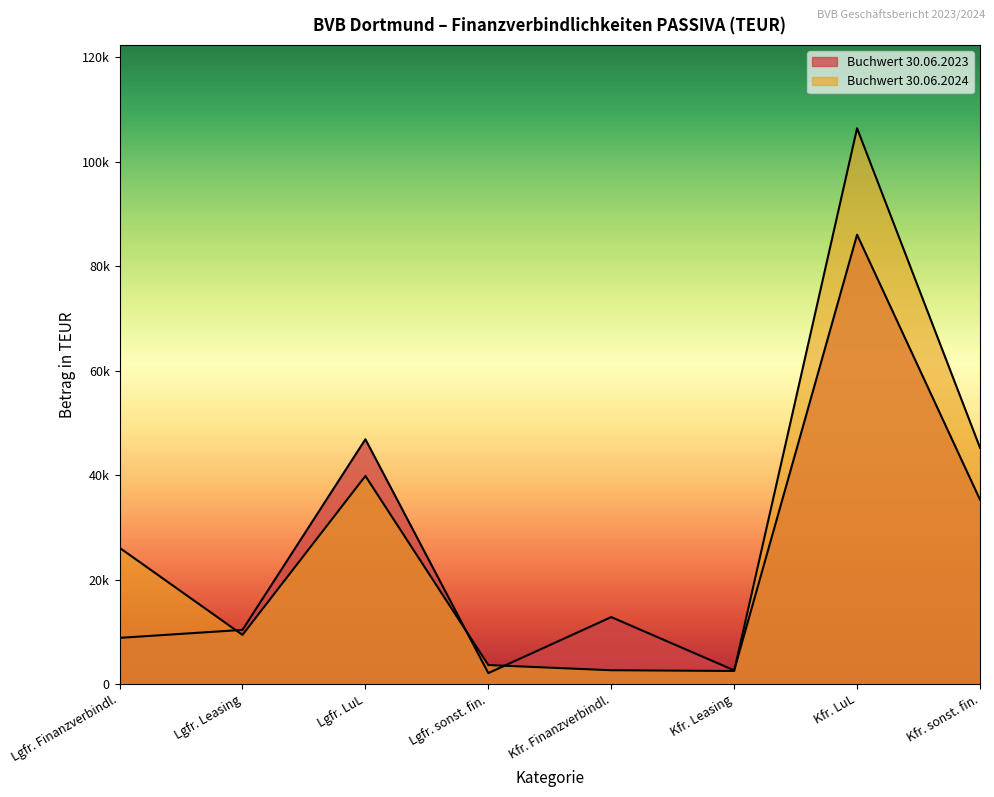

List the series in order of their peak value, highest first.

Buchwert 30.06.2024, Buchwert 30.06.2023